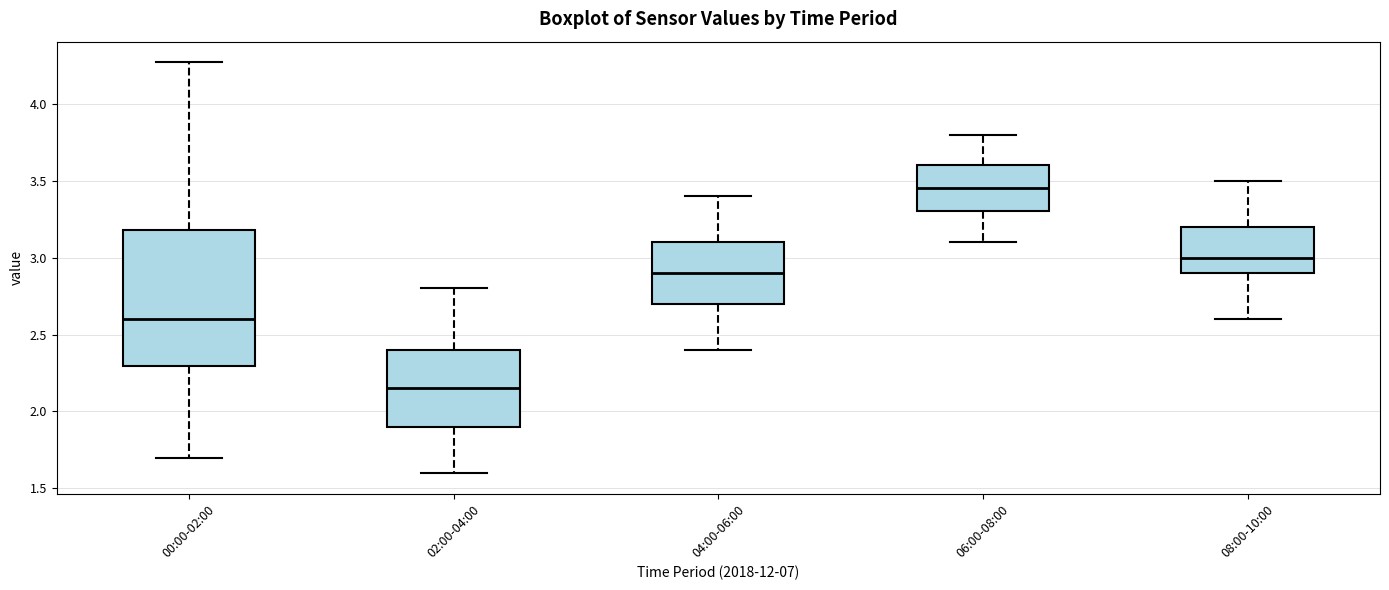

Which box has the highest median line?

06:00-08:00